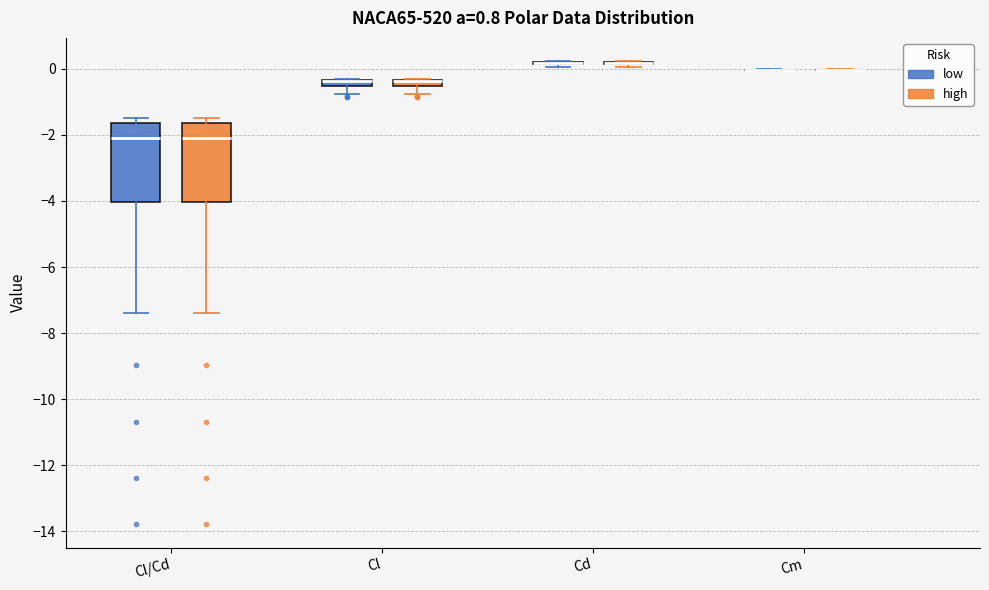

Where is the lower edge of the box for Cl/Cd (high) on the y-axis? The values are not printed on the chart, so give them approximately, as read against the axis.

-4.0